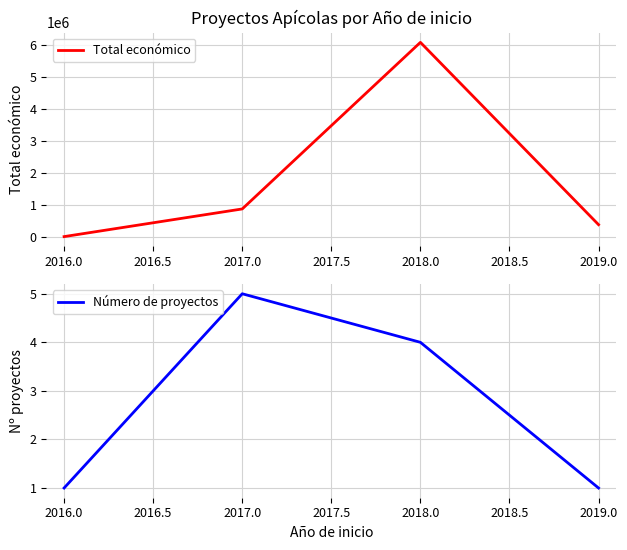

Which series has the largest total across all categories?

Total económico